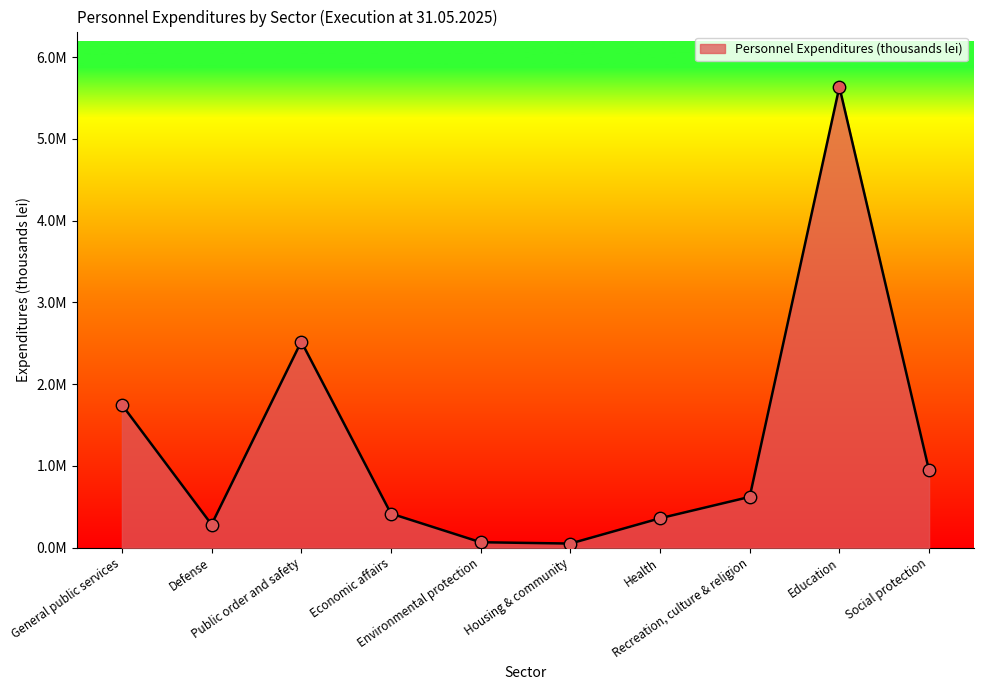

Approximately how many times larger is the value at Health compared to General public services?

0.2